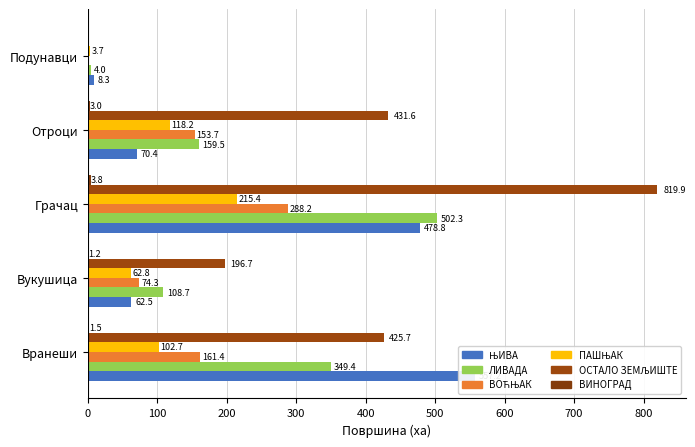

What is the total value across all series at Вукушица?

506.1